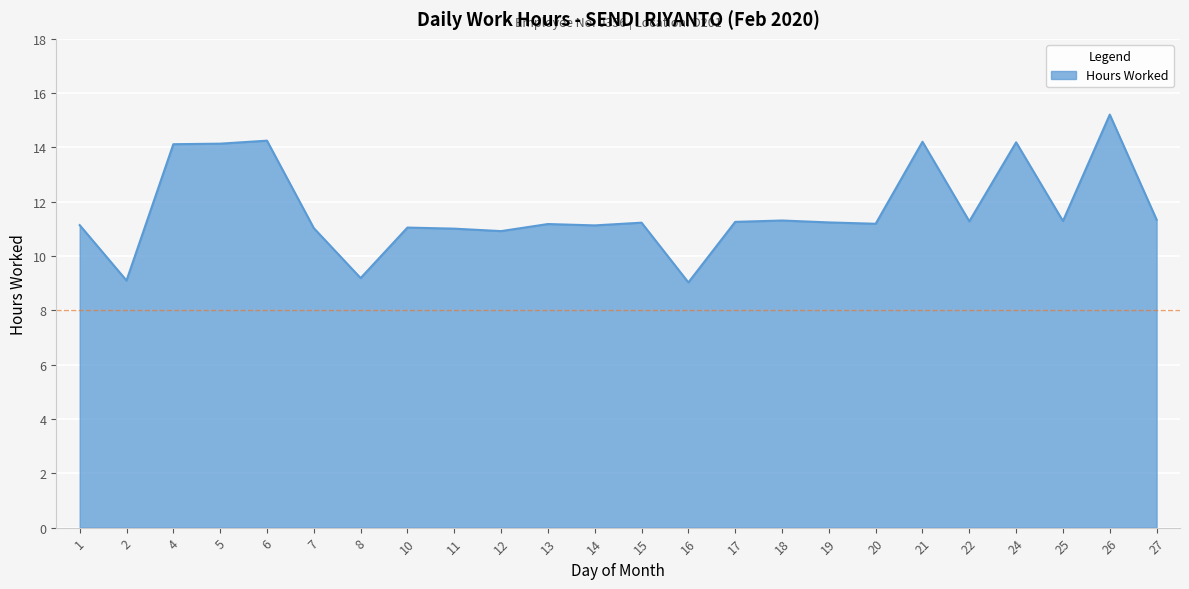

What is the change in value from 8 to 16?

-0.2